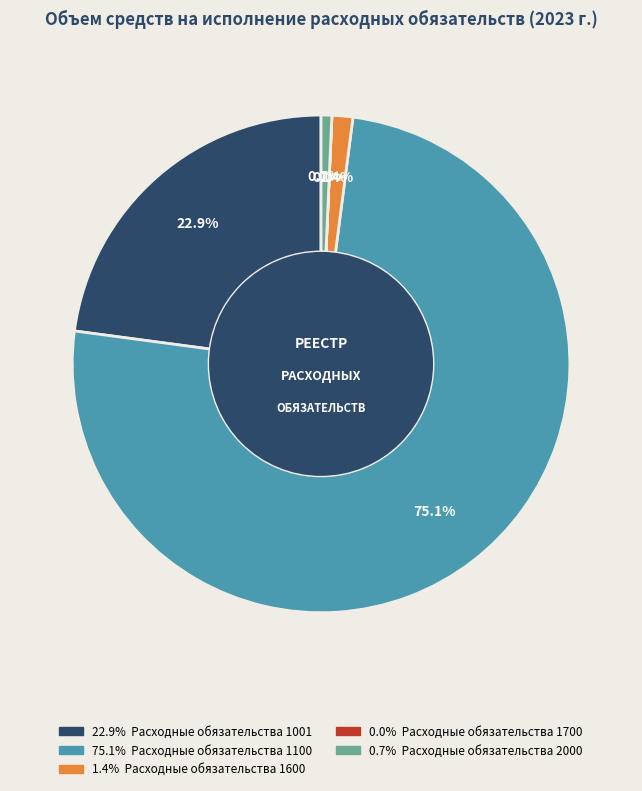

Does any single category account for the majority?

Yes